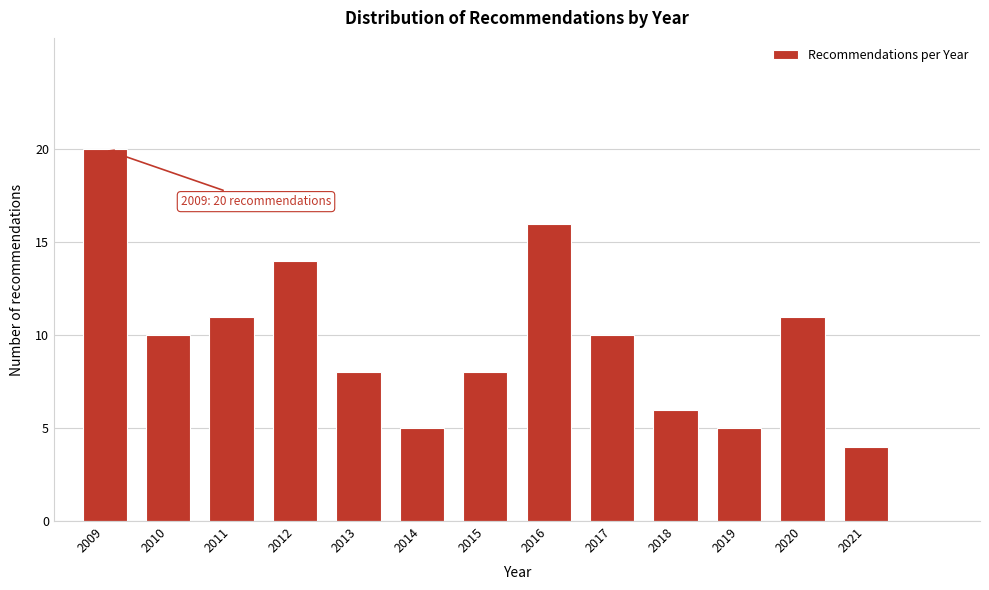

Reading right to left, extract all data points from this chart.

4	11	5	6	10	16	8	5	8	14	11	10	20